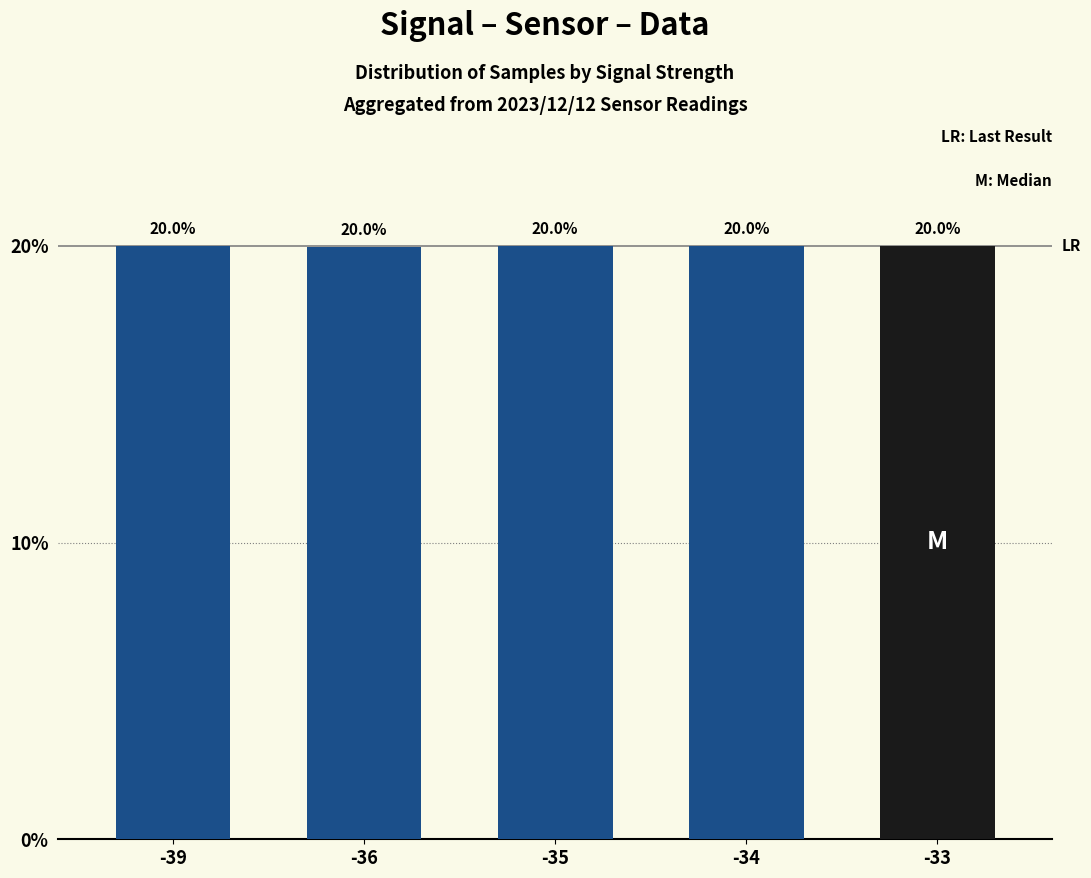

How many data points does each series have?

5